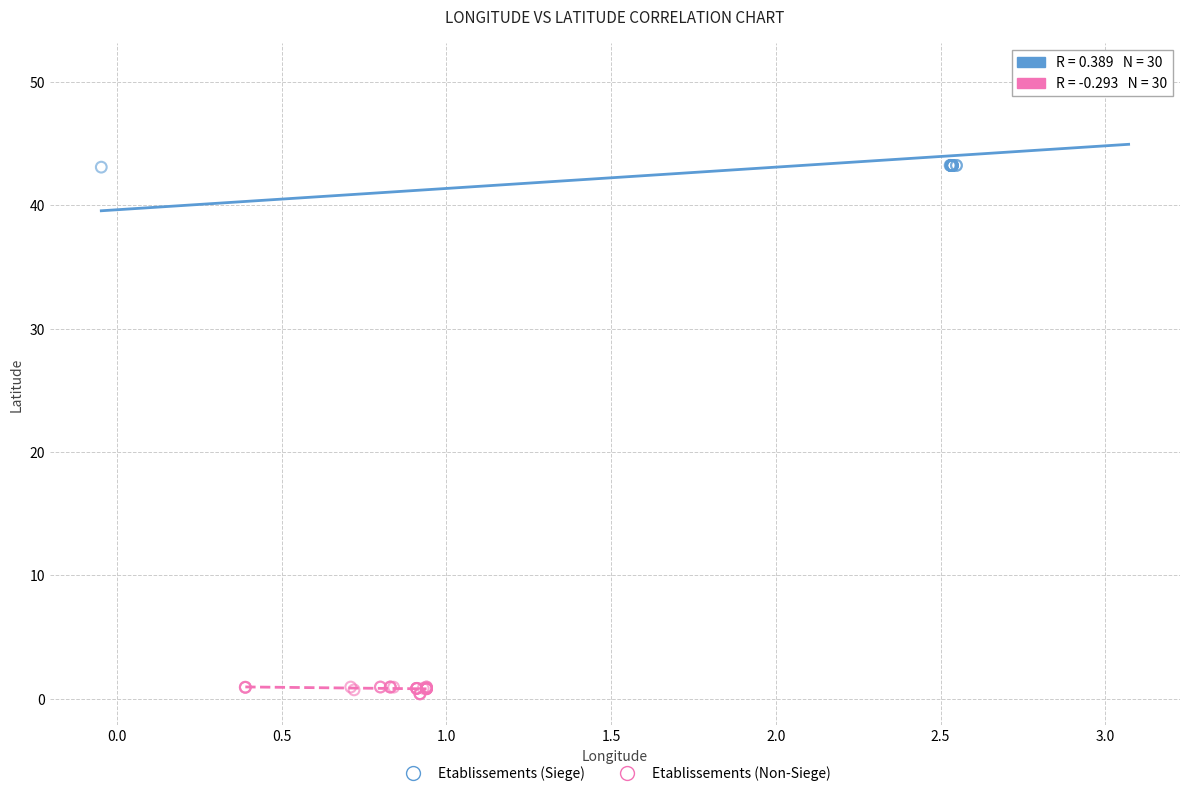

Which series has the largest Y range (max minus min)?

Etablissements (Siege)